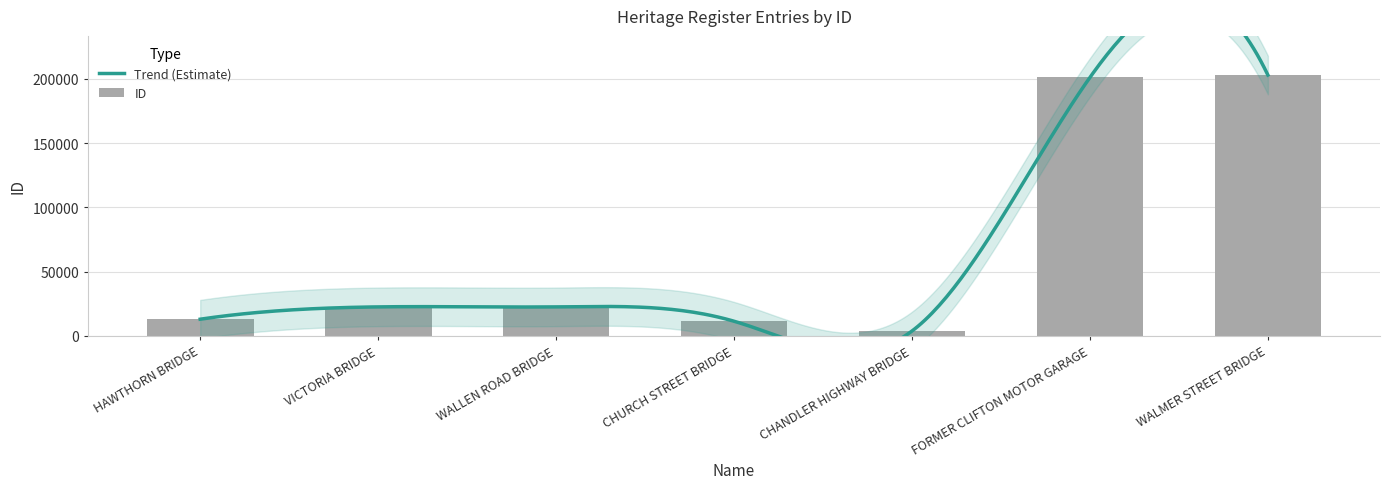

The chart shows a value of 22610 at VICTORIA BRIDGE. True or false?

True